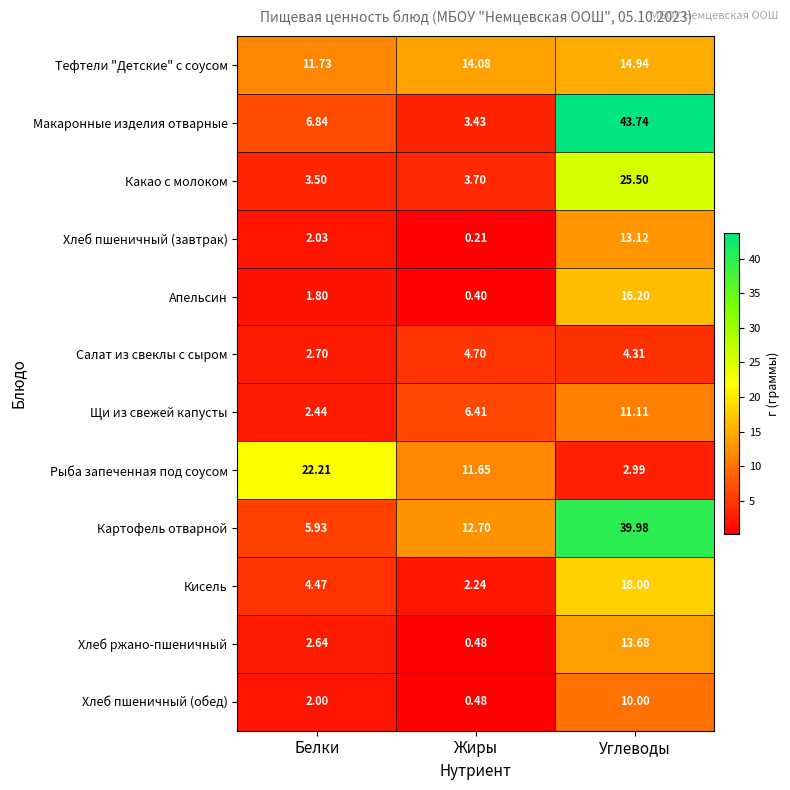

Rank the series by their maximum value, from highest to lowest.

Макаронные изделия отварные, Картофель отварной, Какао с молоком, Рыба запеченная под соусом, Кисель, Апельсин, Тефтели "Детские" с соусом, Хлеб ржано-пшеничный, Хлеб пшеничный (завтрак), Щи из свежей капусты, Хлеб пшеничный (обед), Салат из свеклы с сыром